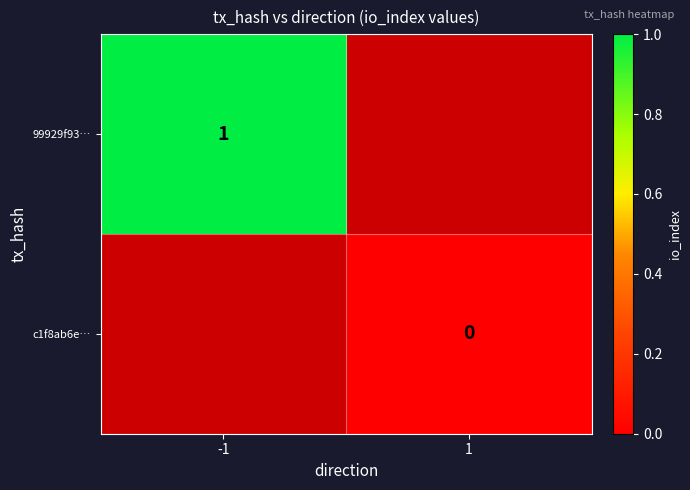

At which category does the chart reach its minimum across all series?

1